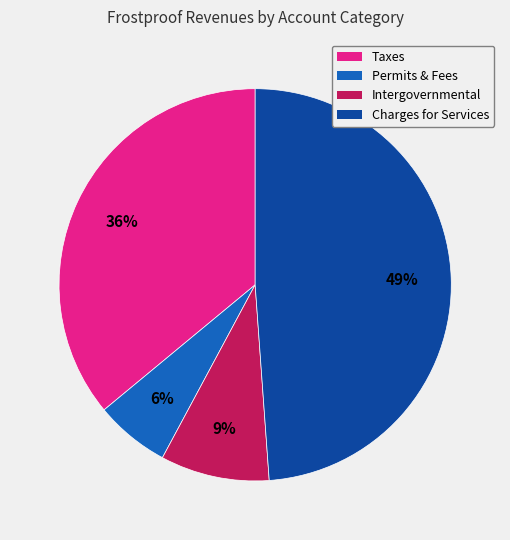

How many segments does this pie chart have?

4